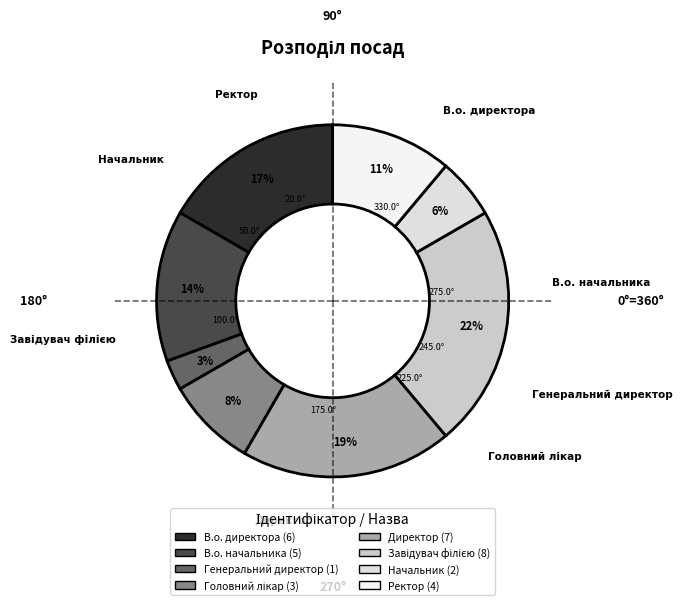

Is the sum of В.о. начальника and Генеральний директор greater than half?

No